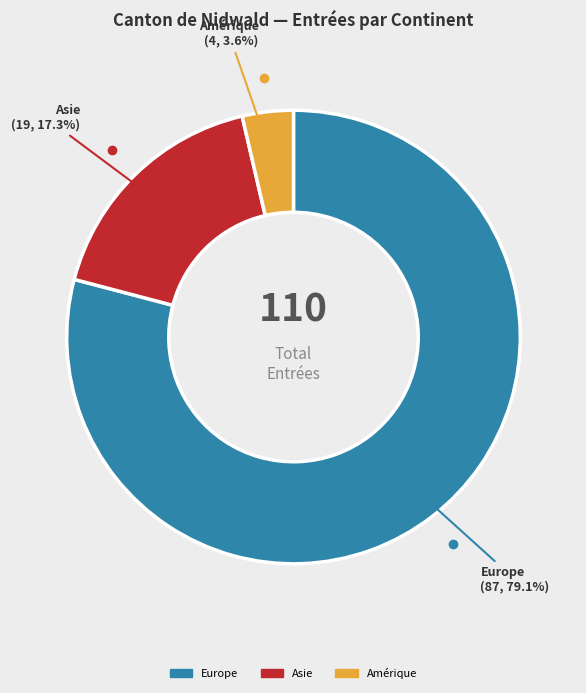

Is there a majority slice in this chart?

Yes